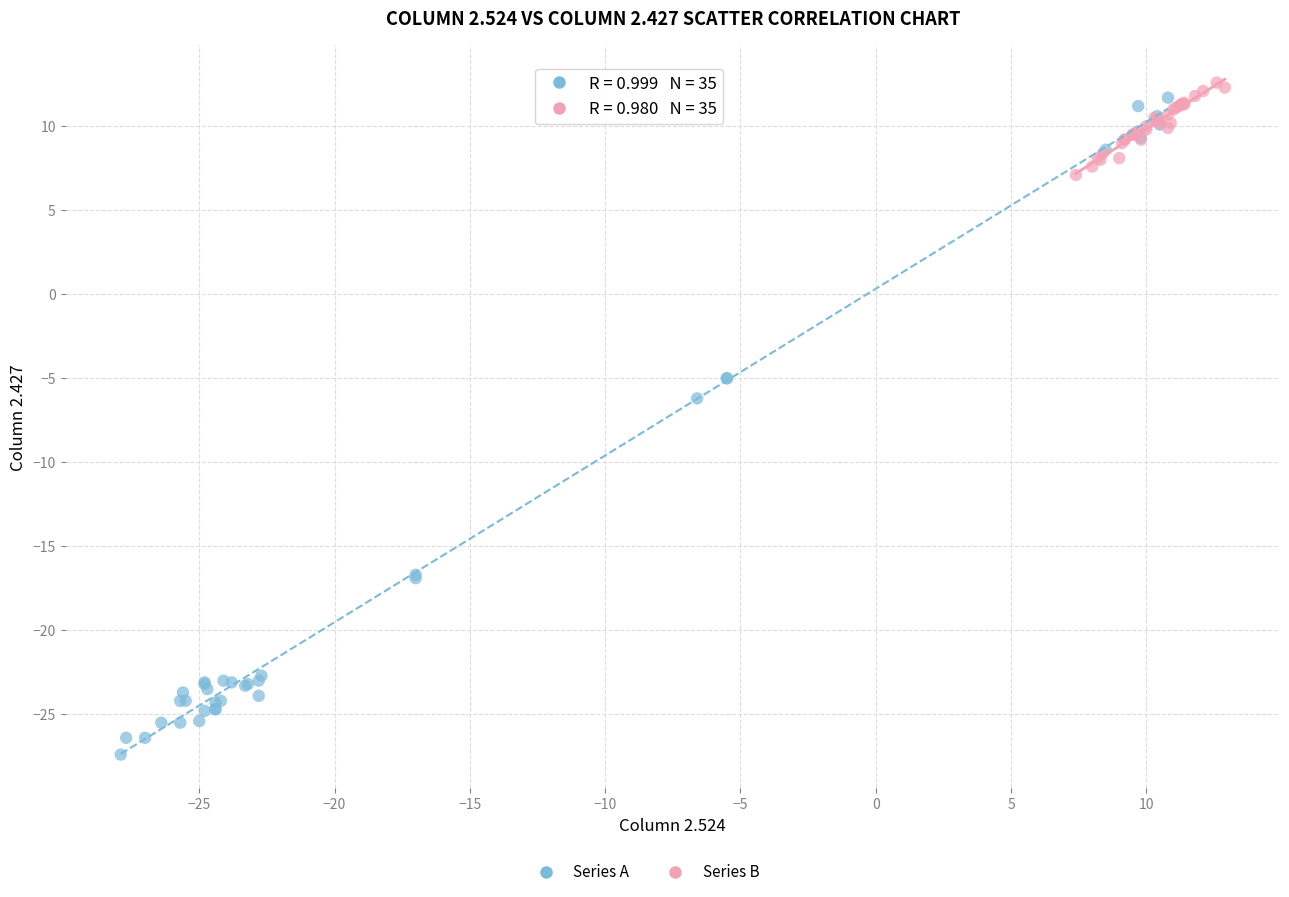

Which series reaches the minimum Y coordinate?

Series A